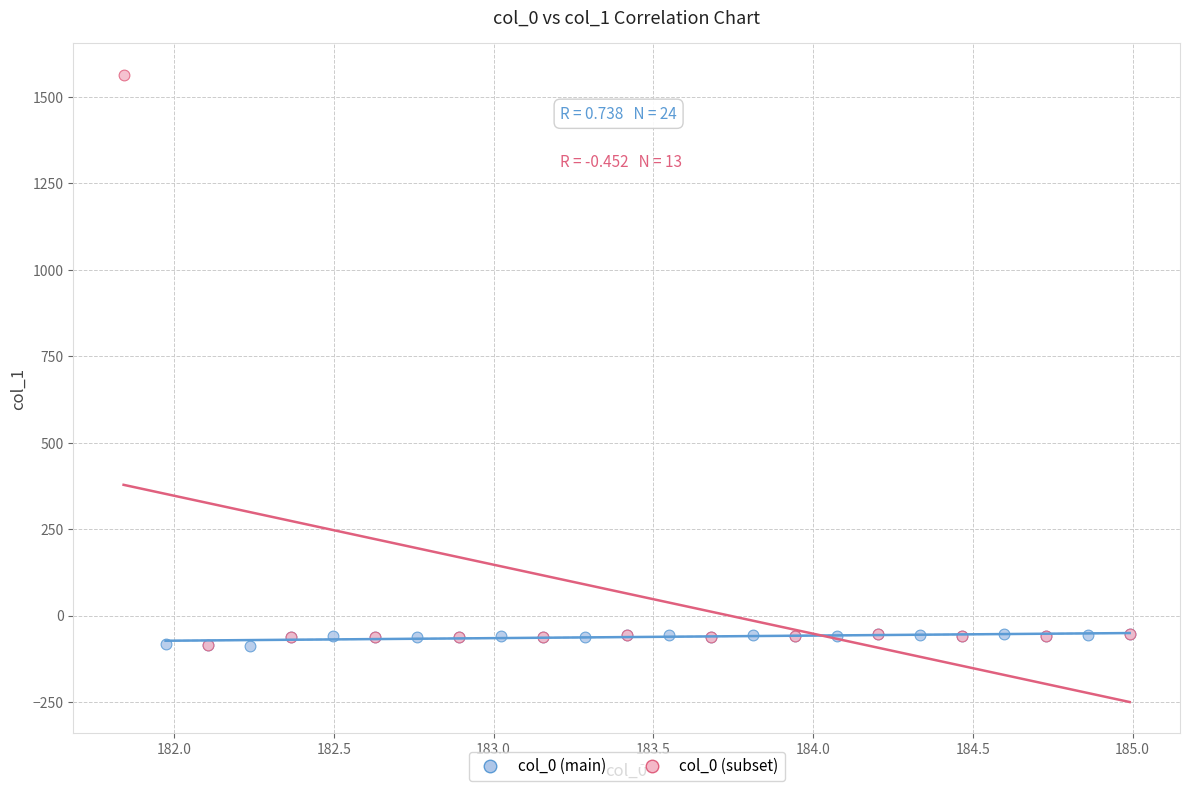

Which series contains the highest Y value?

col_0 (subset)